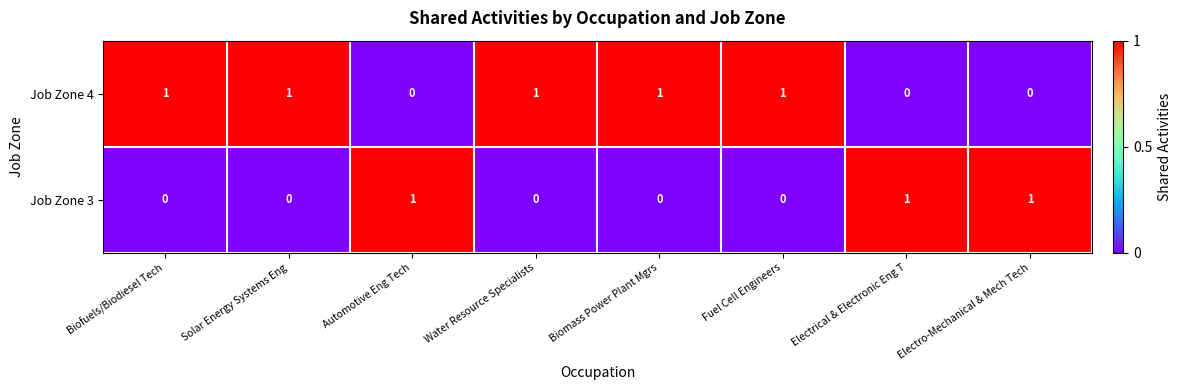

Reading left to right, extract all data points from this chart.

Job Zone 4: Biofuels/Biodiesel Tech=1	Solar Energy Systems Eng=1	Automotive Eng Tech=0	Water Resource Specialists=1	Biomass Power Plant Mgrs=1	Fuel Cell Engineers=1	Electrical & Electronic Eng T=0	Electro-Mechanical & Mech Tech=0
Job Zone 3: Biofuels/Biodiesel Tech=0	Solar Energy Systems Eng=0	Automotive Eng Tech=1	Water Resource Specialists=0	Biomass Power Plant Mgrs=0	Fuel Cell Engineers=0	Electrical & Electronic Eng T=1	Electro-Mechanical & Mech Tech=1